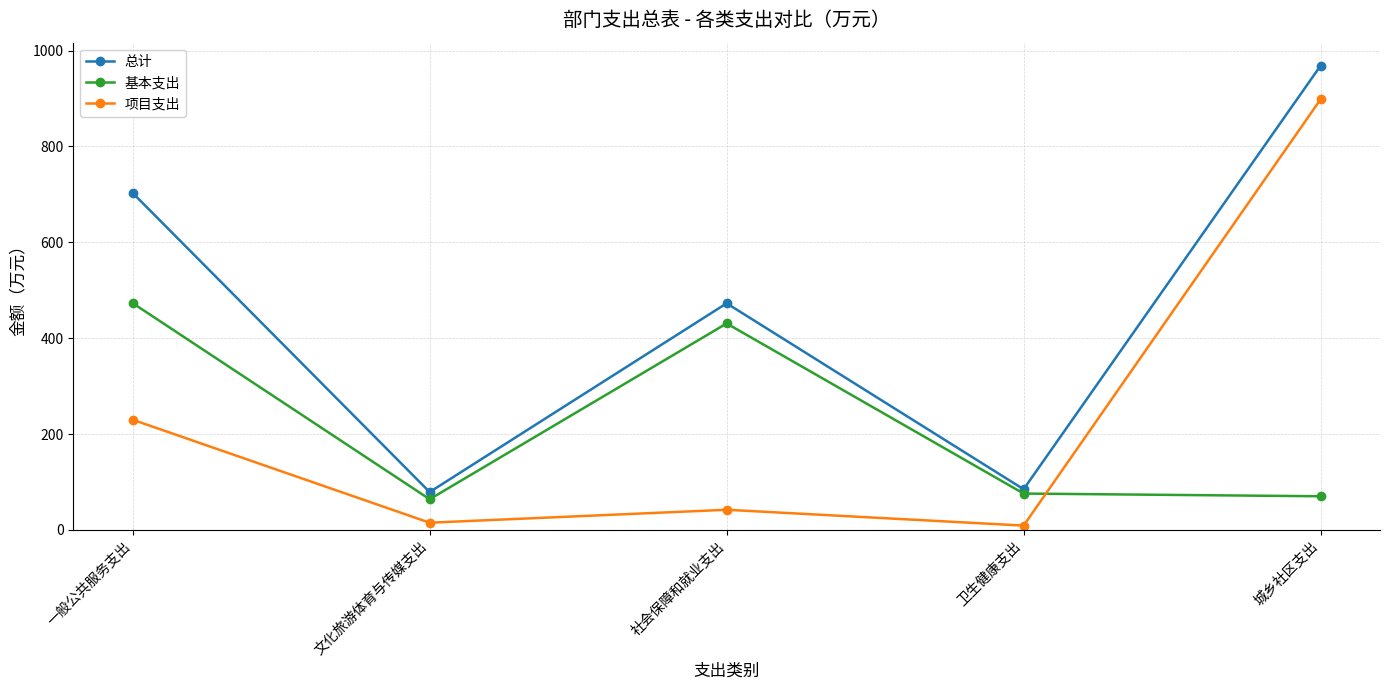

What position from the right is 社会保障和就业支出?

3